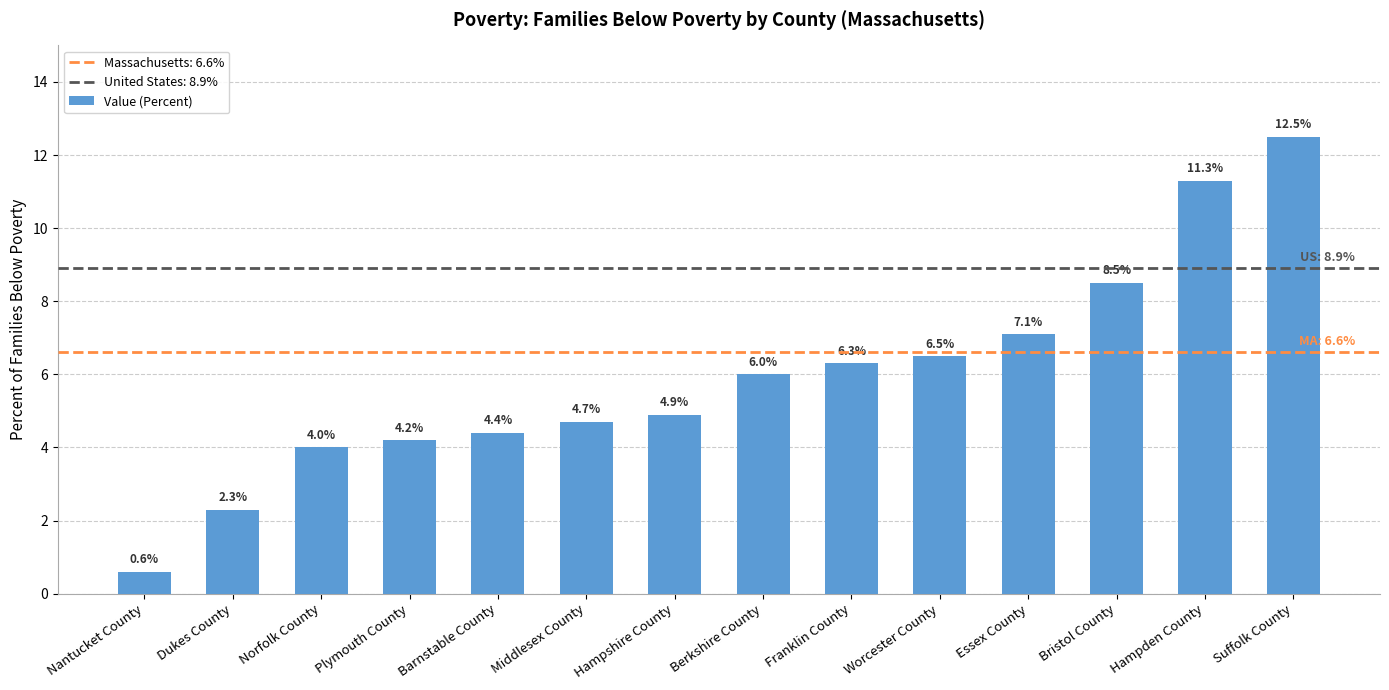

What is the label of the 4th bar from the right?

Essex County